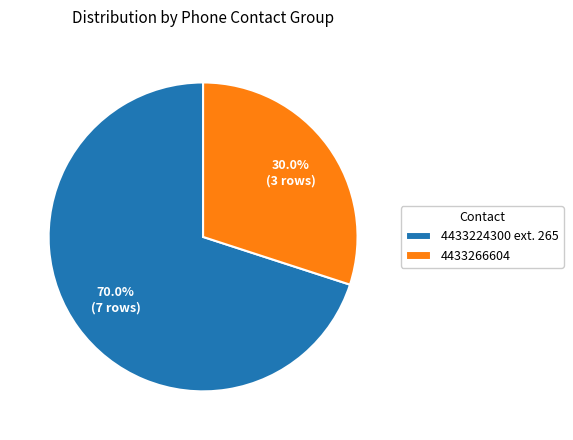

Which category has the smallest portion of the pie?

4433266604